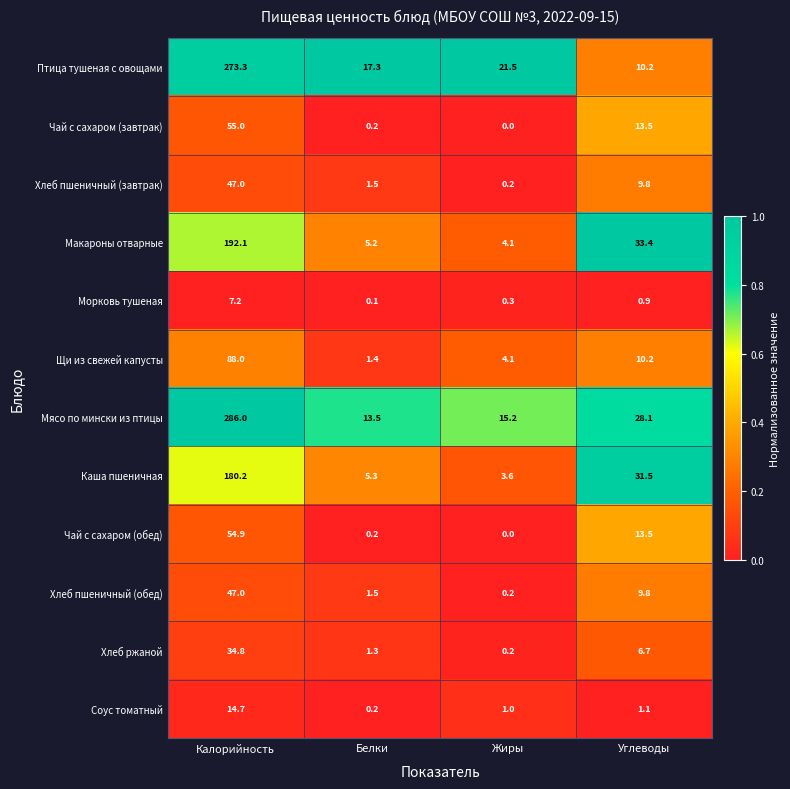

What is the difference between the Макароны отварные values at Калорийность and Белки?

186.9